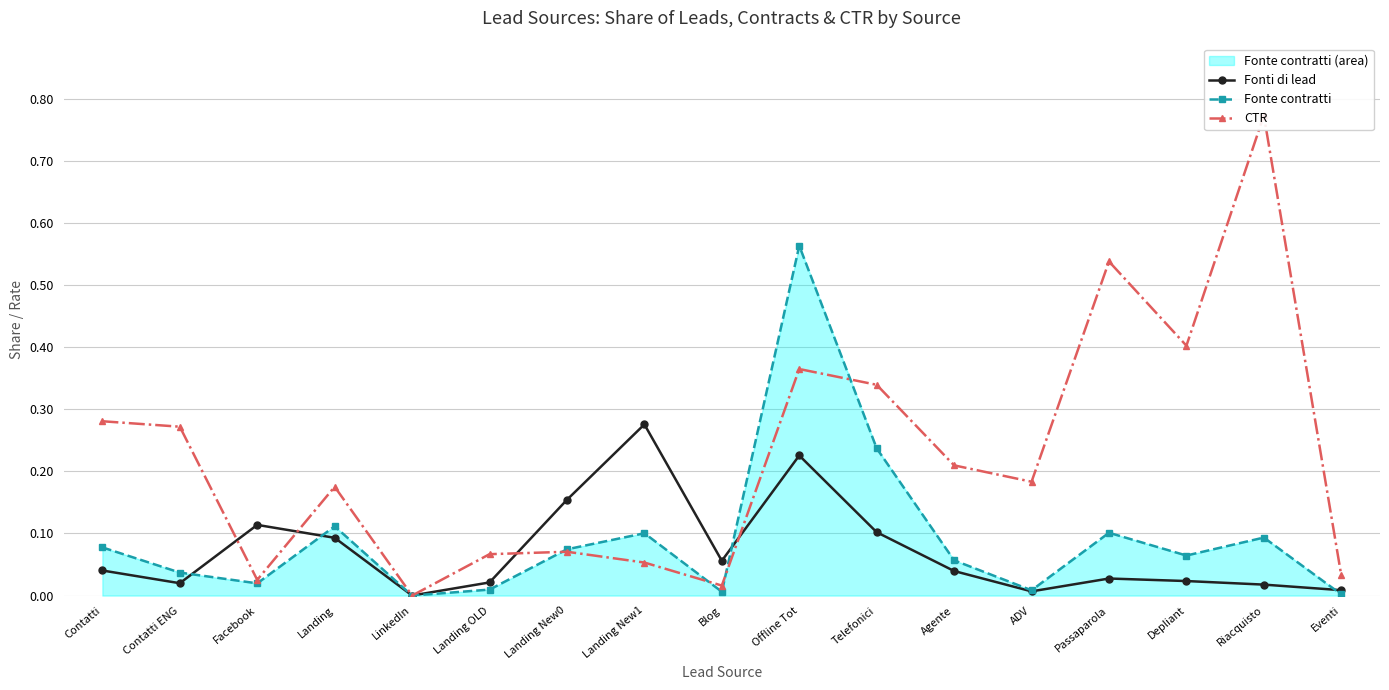

At which label does CTR reach its minimum?

LinkedIn